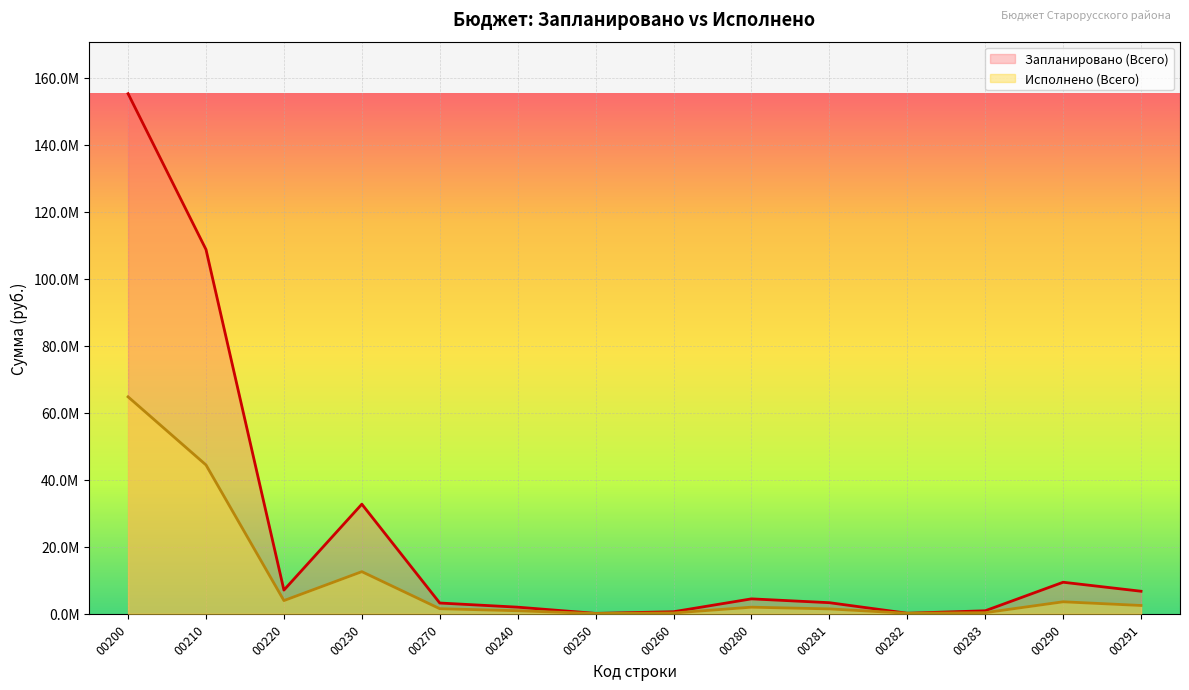

How many lines are shown in the chart?

2